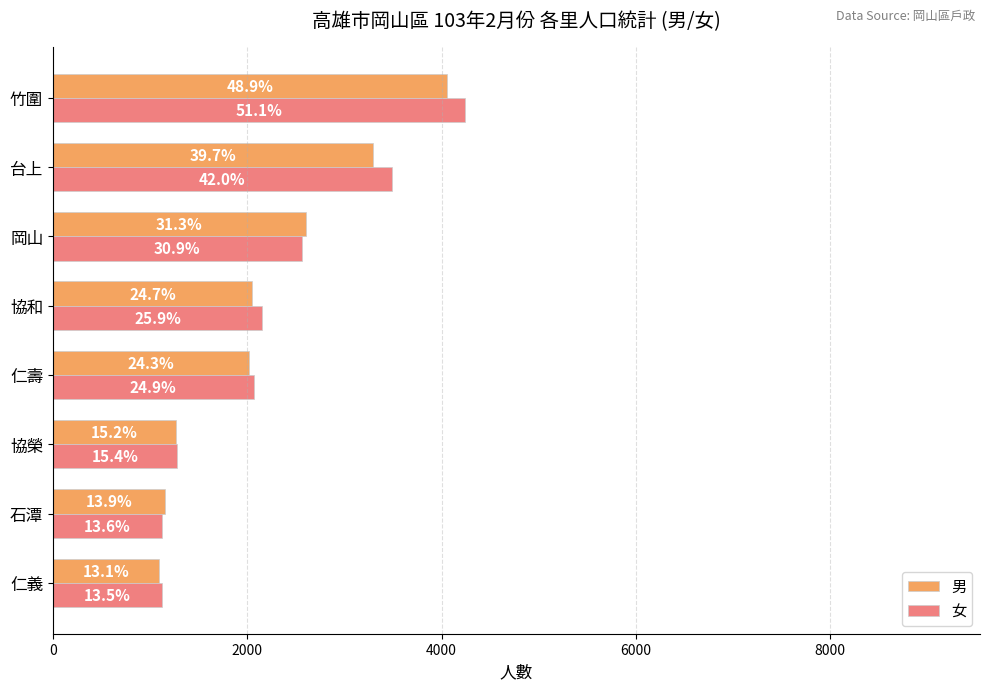

What is the average value of the 男 series?

2190